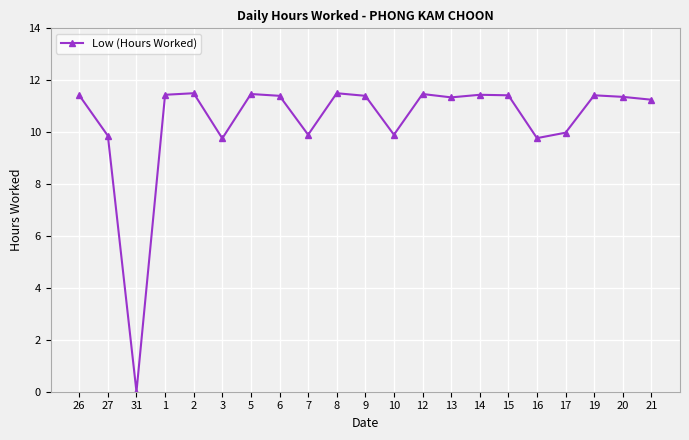

What is the label of the 11th point from the right?

9